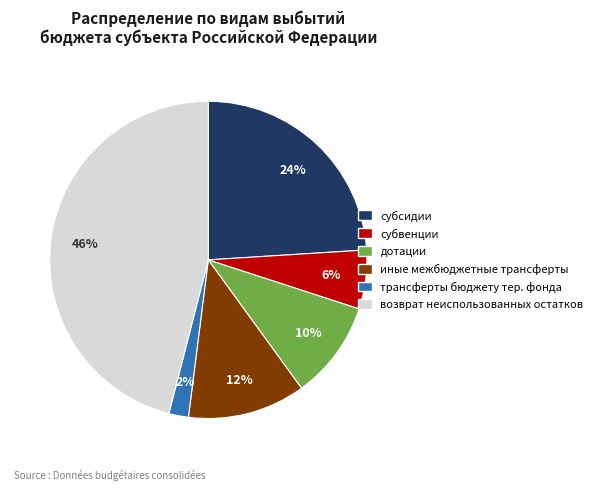

Is there a majority slice in this chart?

No